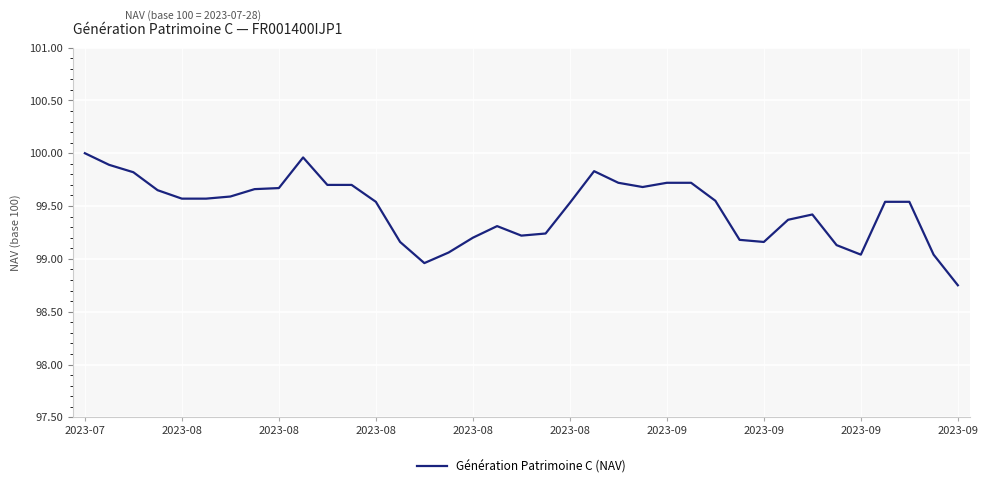

List the labels in order of value, smallest first.

36, 14, 32, 35, 15, 31, 13, 28, 27, 16, 18, 19, 17, 29, 30, 20, 12, 33, 34, 26, 2023-08, 2023-08, 2023-09, 2023-08, 2023-09, 2023-09, 23, 10, 11, 22, 24, 25, 2023-08, 21, 2023-08, 2023-09, 2023-07